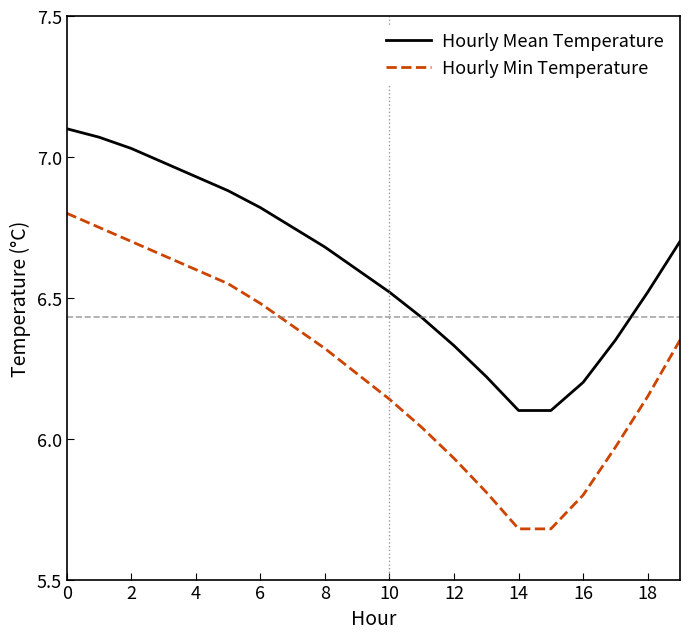

True or false: Hourly Mean Temperature and Hourly Min Temperature intersect in this chart.

False